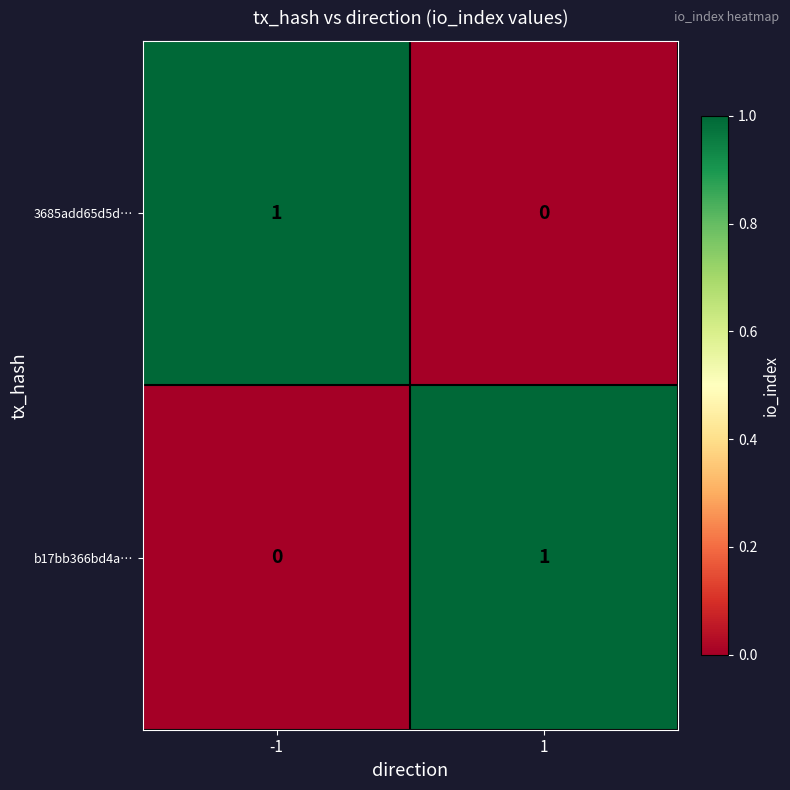

What is the total value across all series at 1?

1